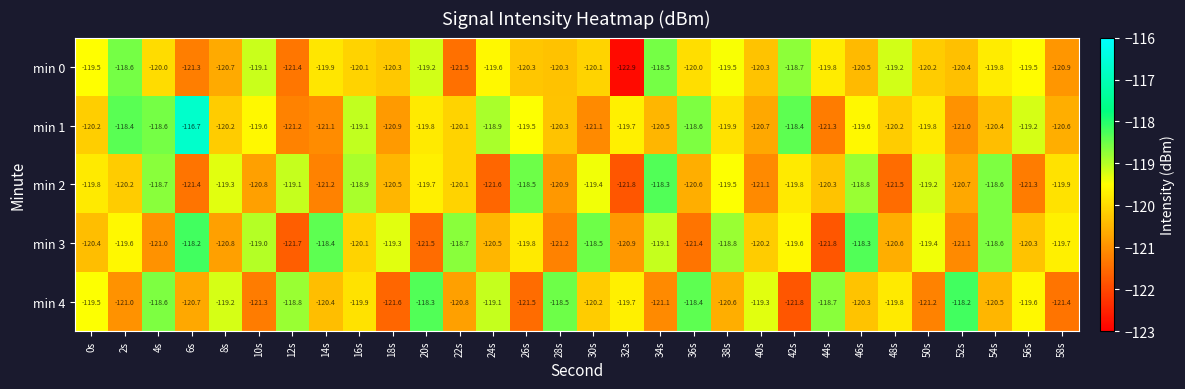

At 56s, list the series in order from smallest to largest.

min 2, min 3, min 4, min 0, min 1